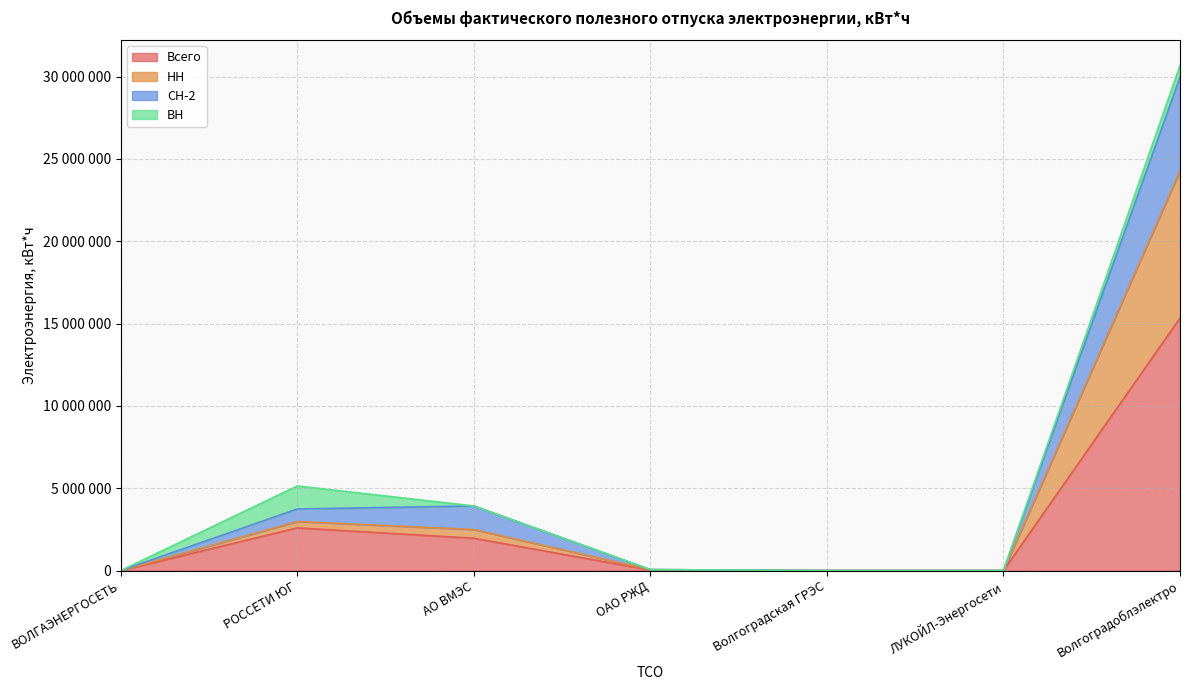

At ЛУКОЙЛ-Энергосети, list the series in order from largest to smallest.

Всего, НН, СН-2